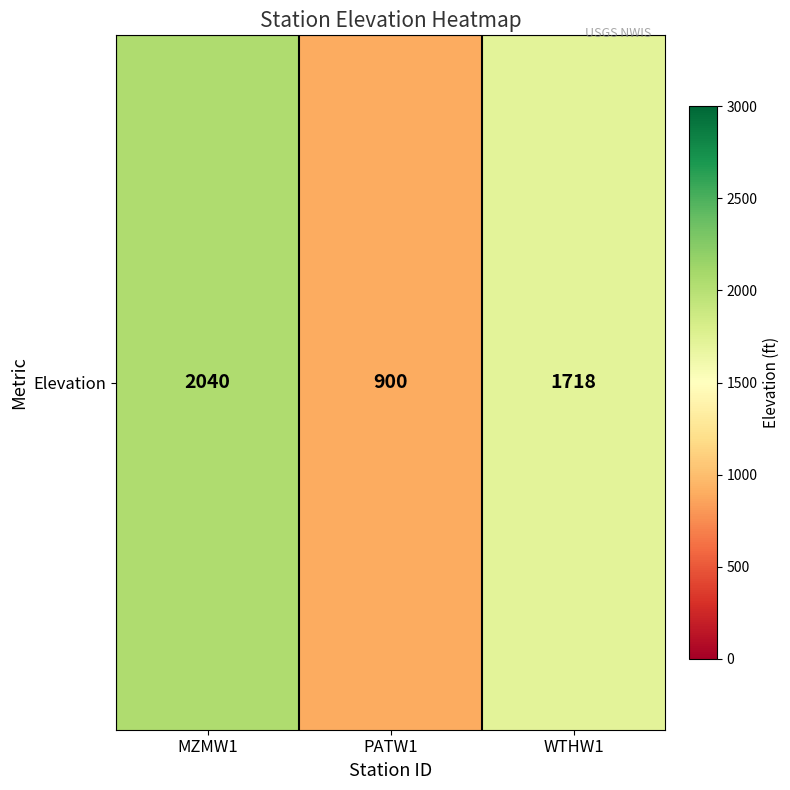

What is the difference between the maximum and minimum values?

1140